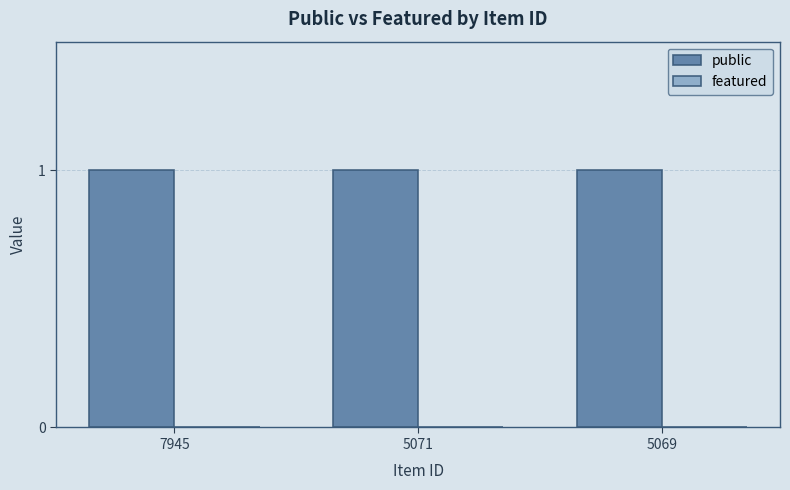

List the series in order of their overall mean, highest first.

public, featured